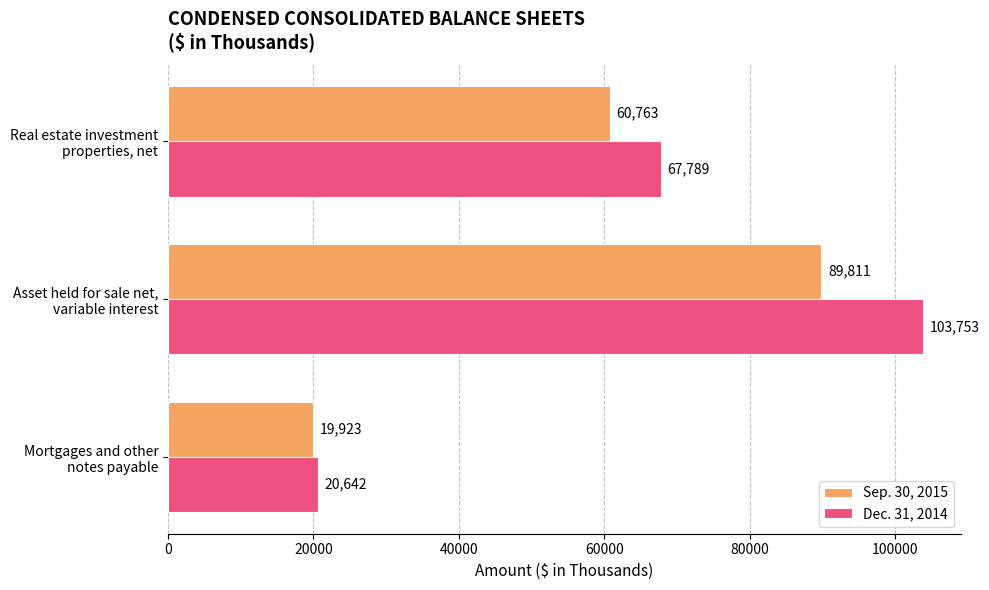

What is the maximum value shown in the chart?

103753